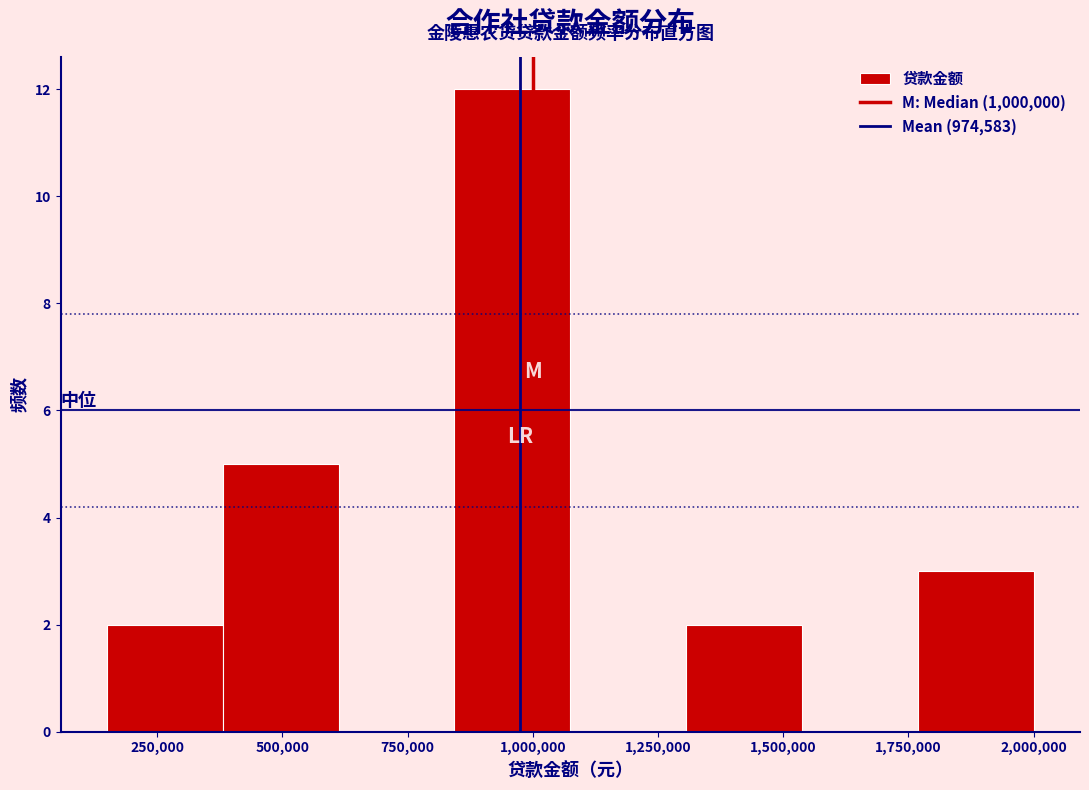

How tall is the bar that spans 850000 to 1100000 on the x-axis? Neither the bar edges nor the heights are printed on the chart, so give them approximately, as read against the axes.

12